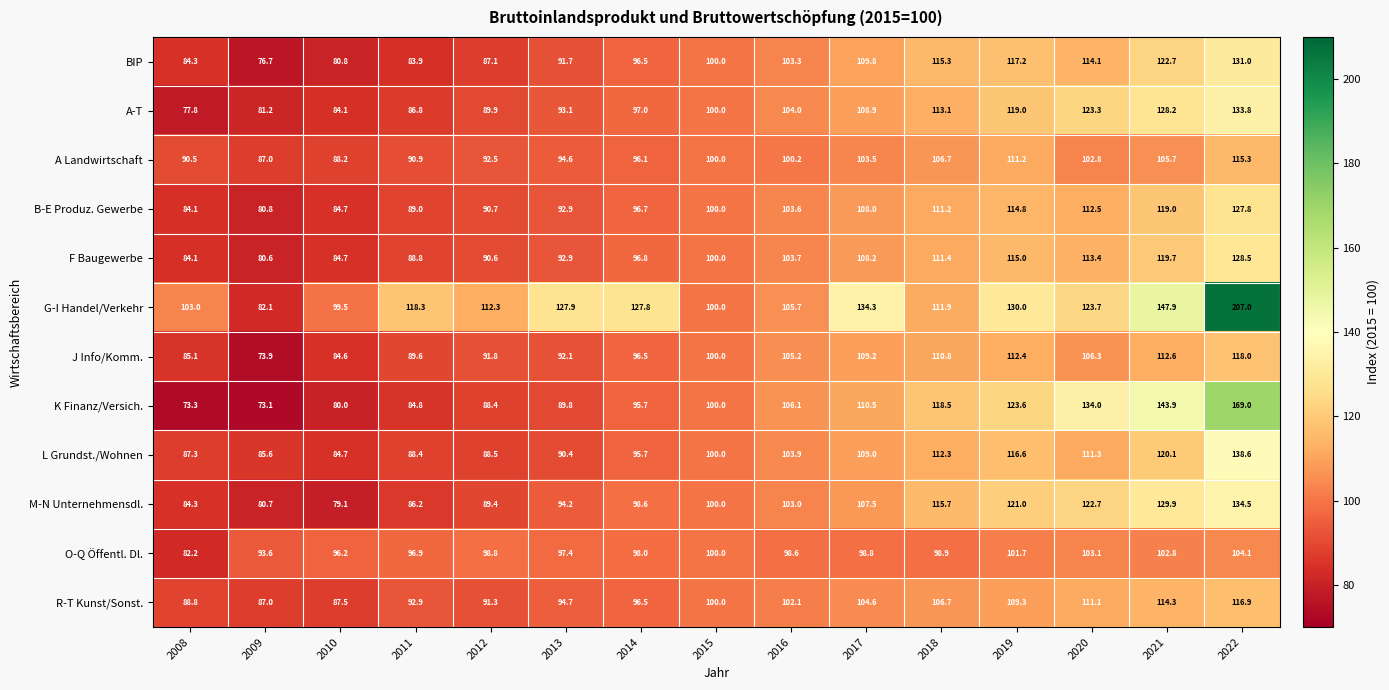

Where is G-I Handel/Verkehr nearest to the value 144?

2021